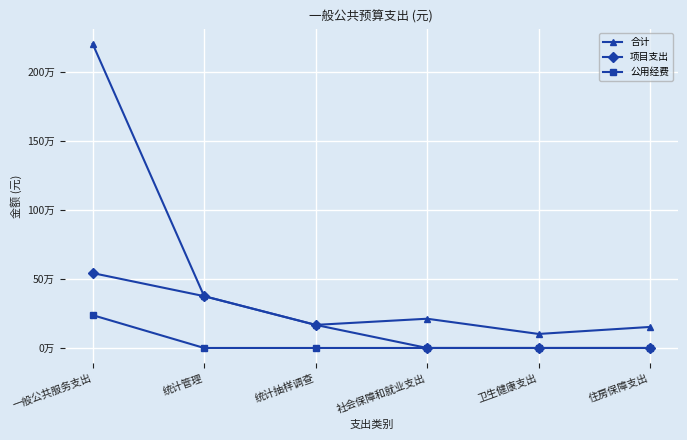

Is this an area chart (filled region under the line)?

No